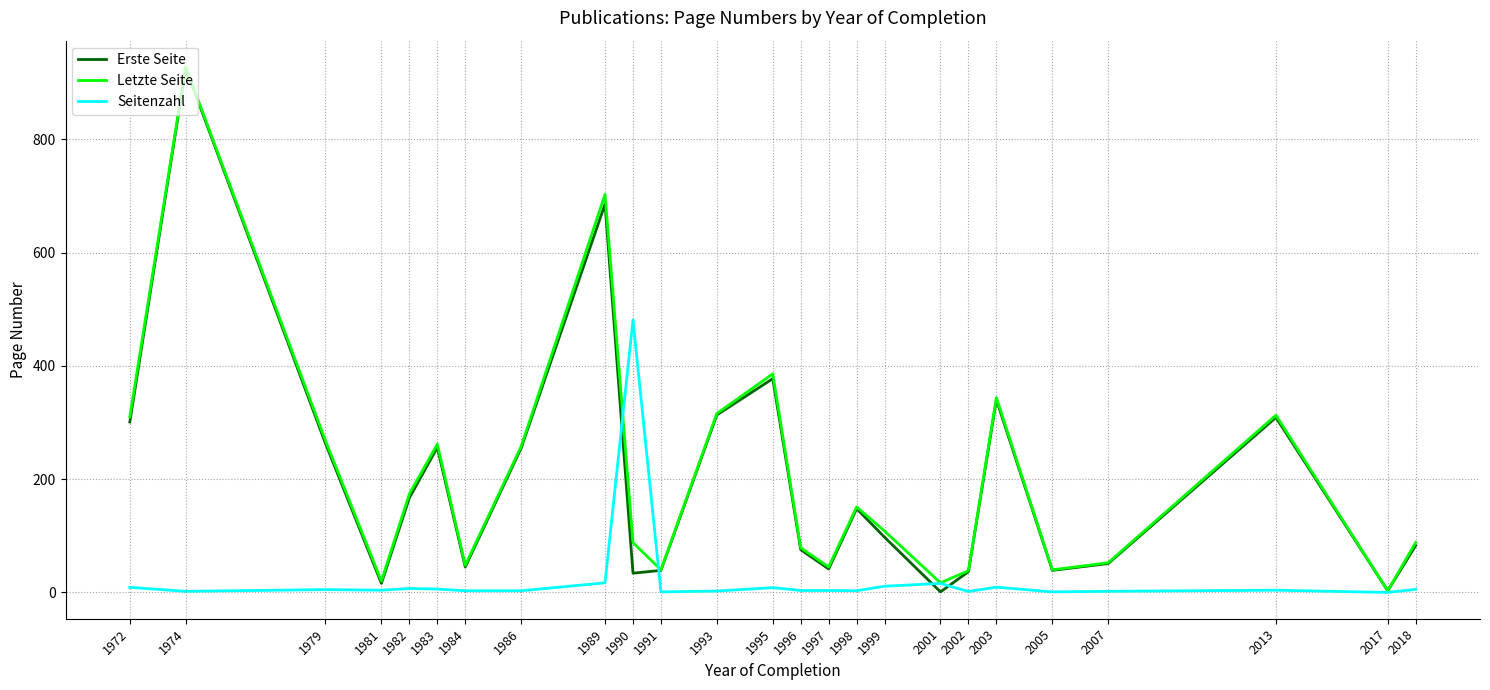

Is it true that Erste Seite equals 1.0 at 2001?

True